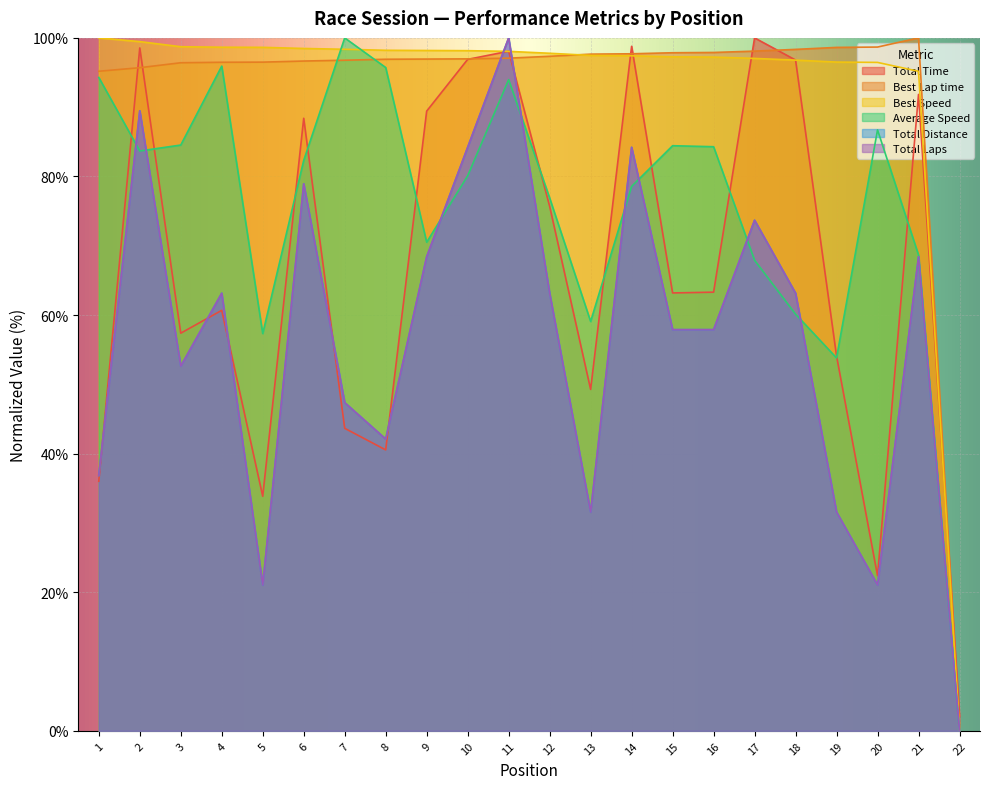

How many lines are shown in the chart?

6